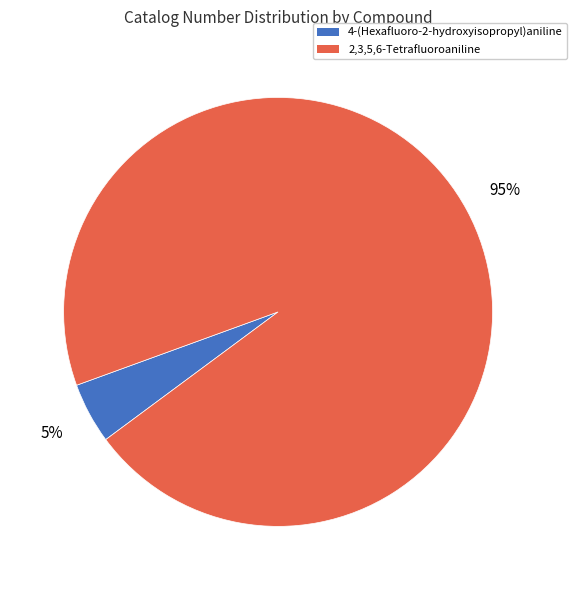

To the nearest percent, what is the average slice percentage?

50%